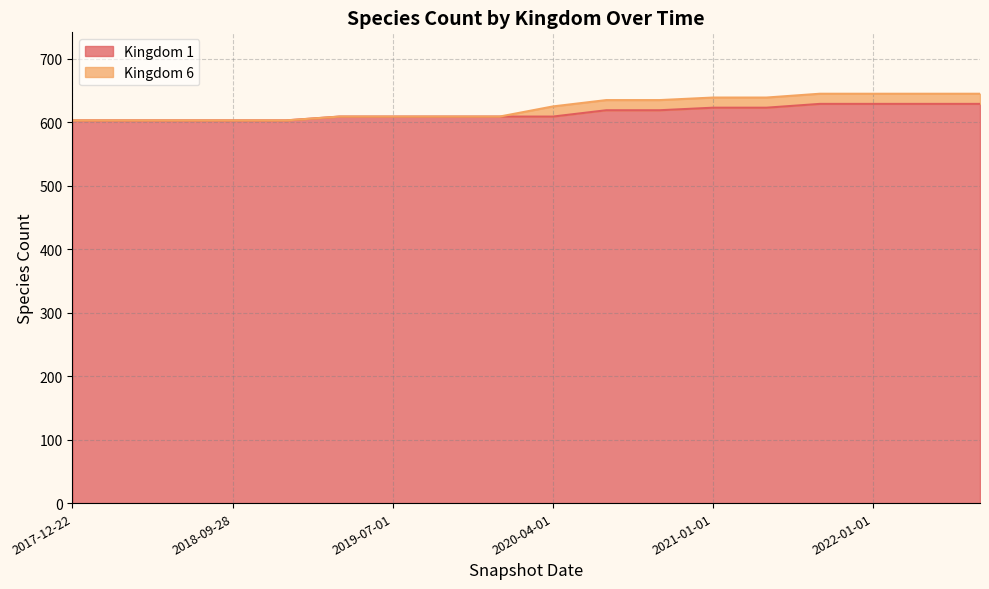

How many data points does each series have?

18